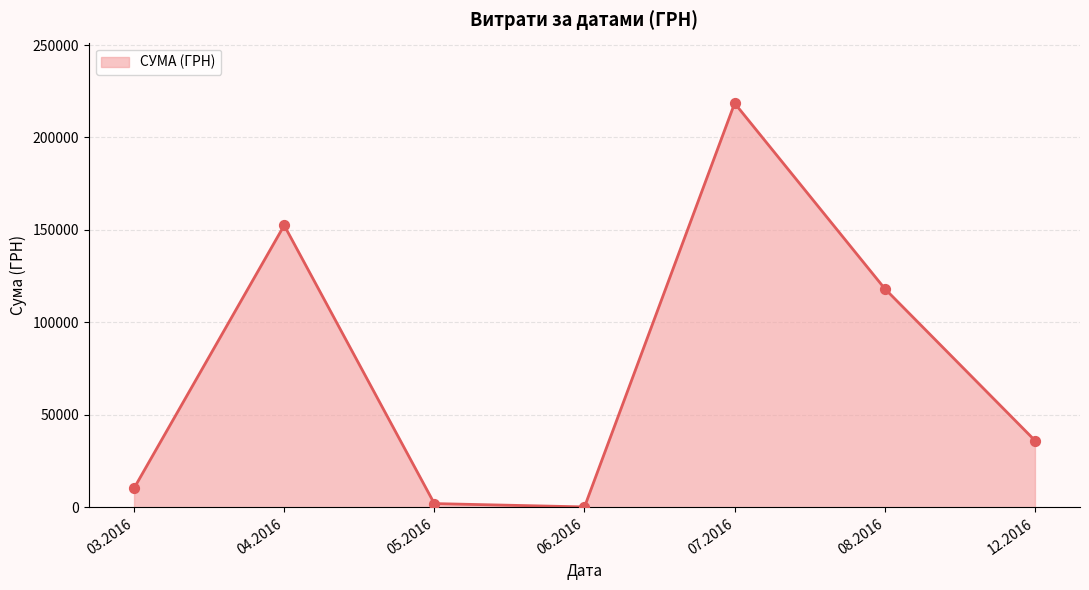

Which has a higher value, 07.2016 or 12.2016?

07.2016